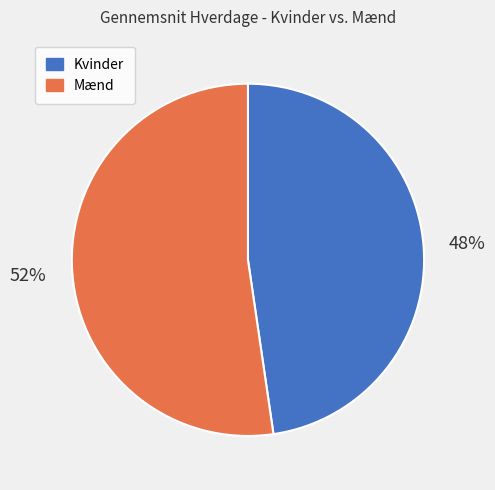

True or false: Kvinder accounts for 48% of the total.

True